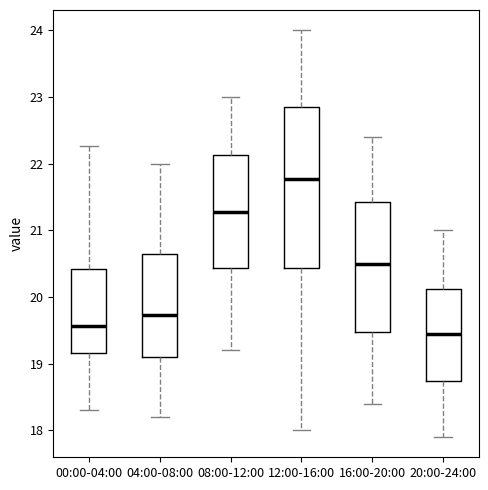

Where does the upper whisker of the box for 20:00-24:00 end on the y-axis? The values are not printed on the chart, so give them approximately, as read against the axis.

21.0